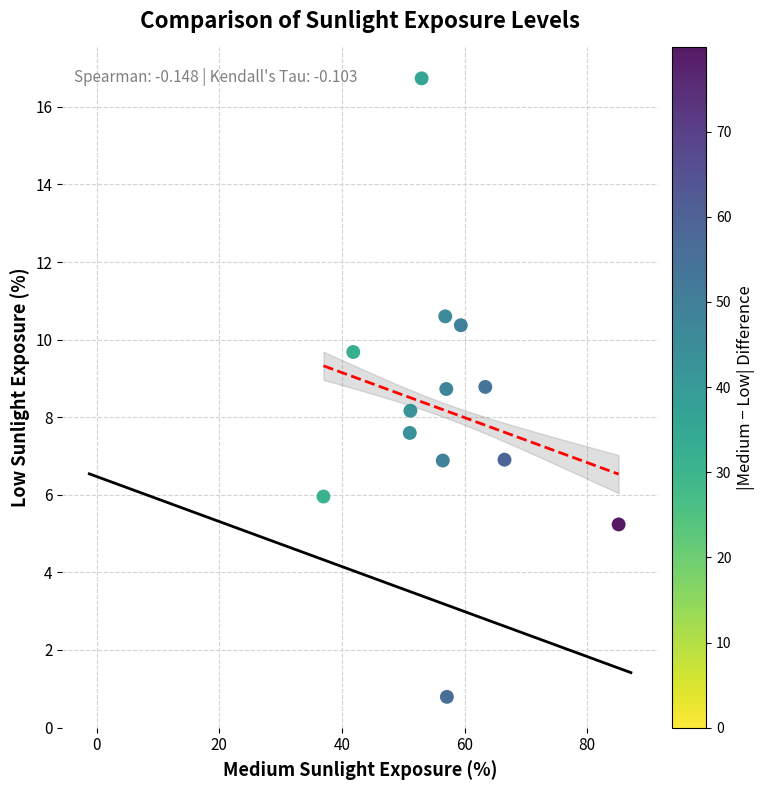

What is the range of Y values (max minus min)?

15.9